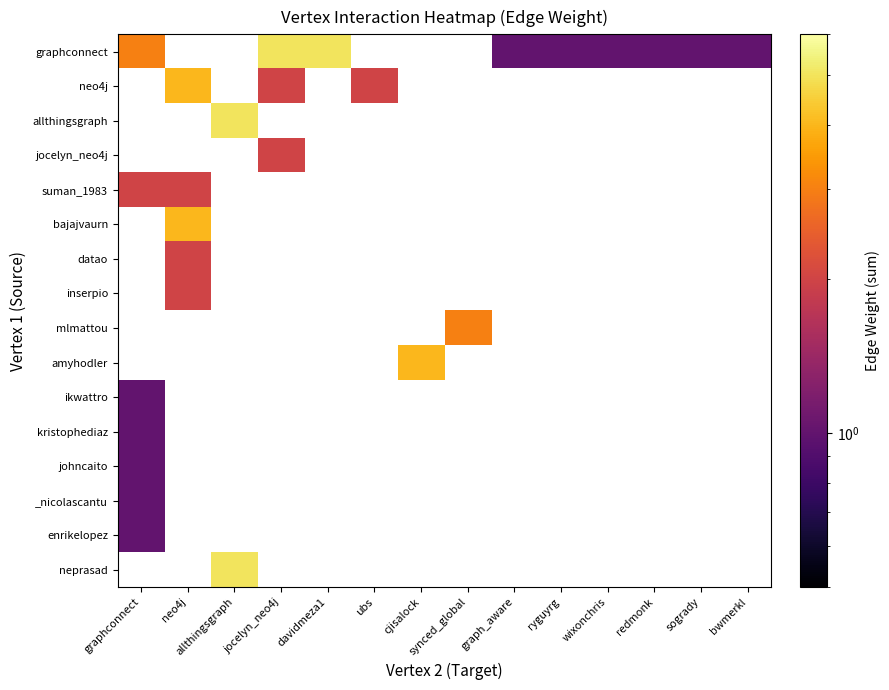

Which label corresponds to the largest value in the chart?

jocelyn_neo4j